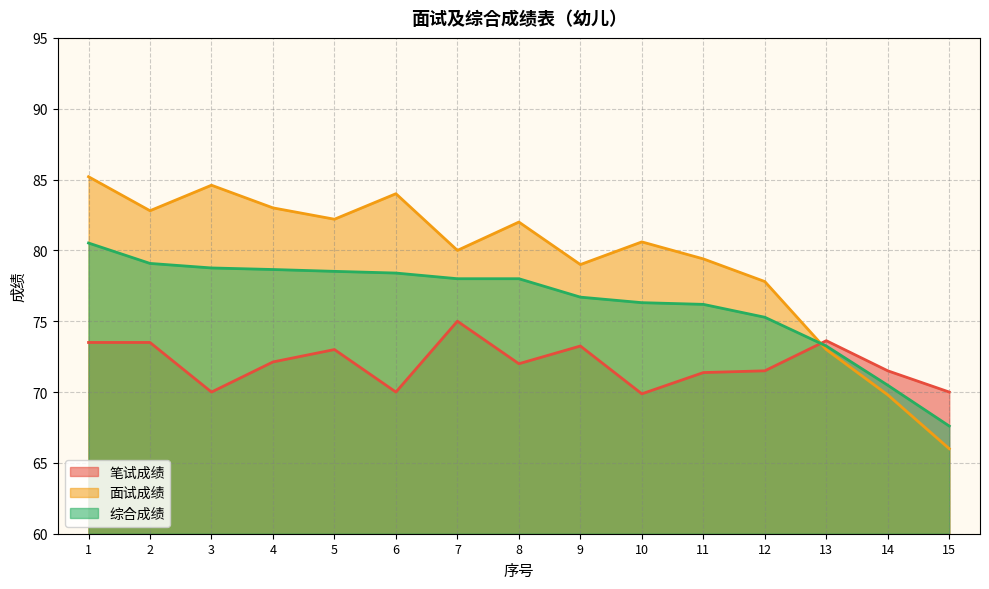

True or false: 笔试成绩 and 综合成绩 intersect in this chart.

True